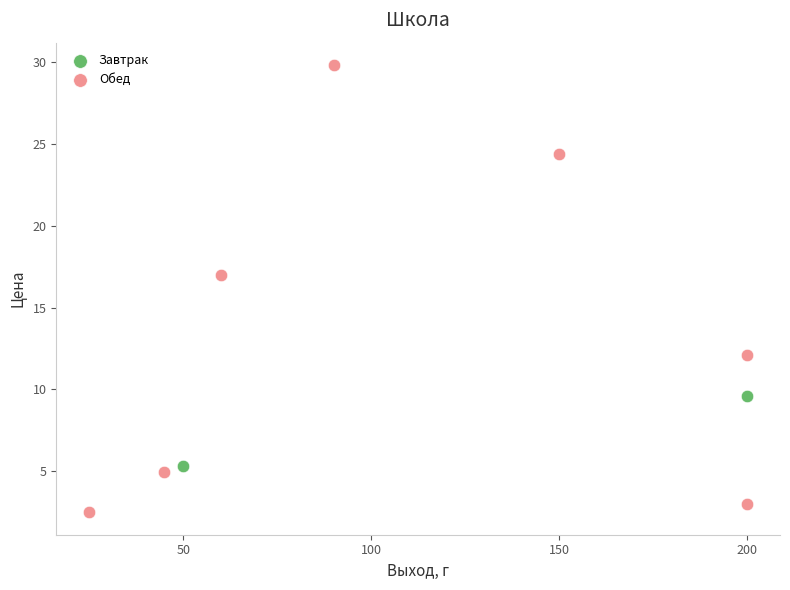

What are all the series names shown in the legend?

Завтрак, Обед